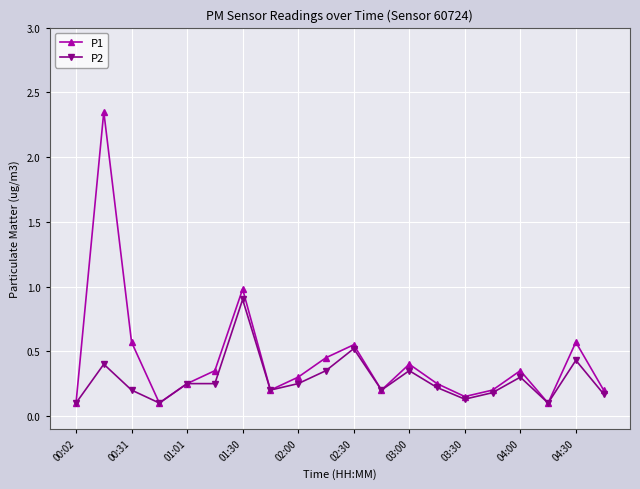

List the series in order of their peak value, highest first.

P1, P2